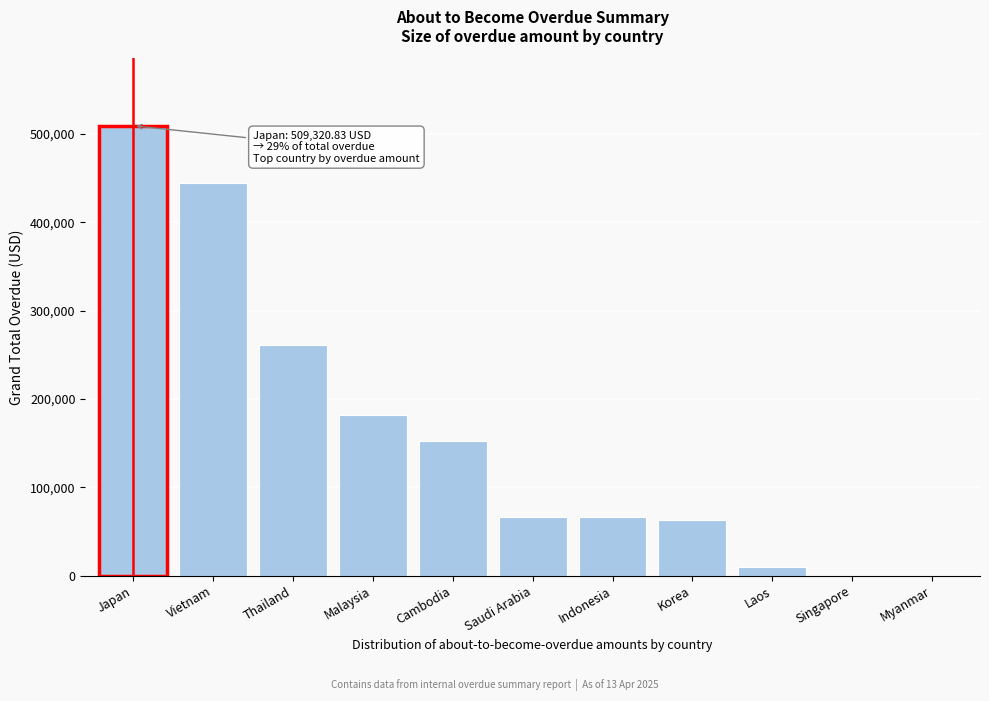

Approximately how many times larger is the value at Thailand compared to Indonesia?

3.9